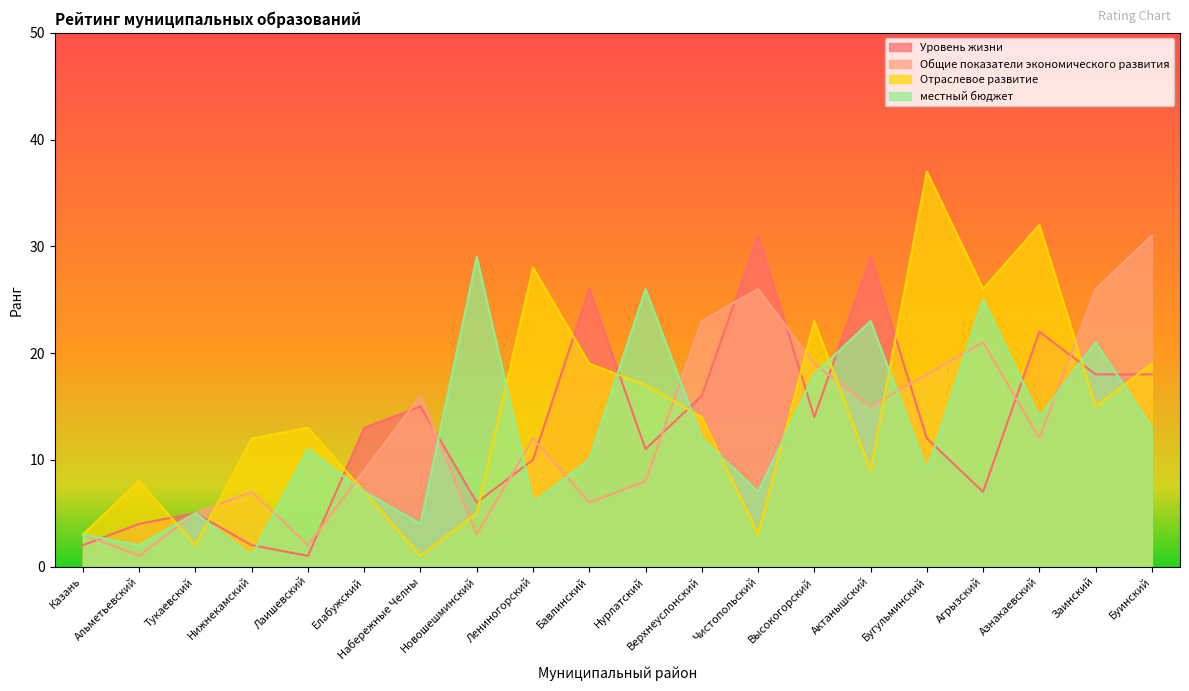

List the series in order of their peak value, lowest first.

местный бюджет, Уровень жизни, Общие показатели экономического развития, Отраслевое развитие